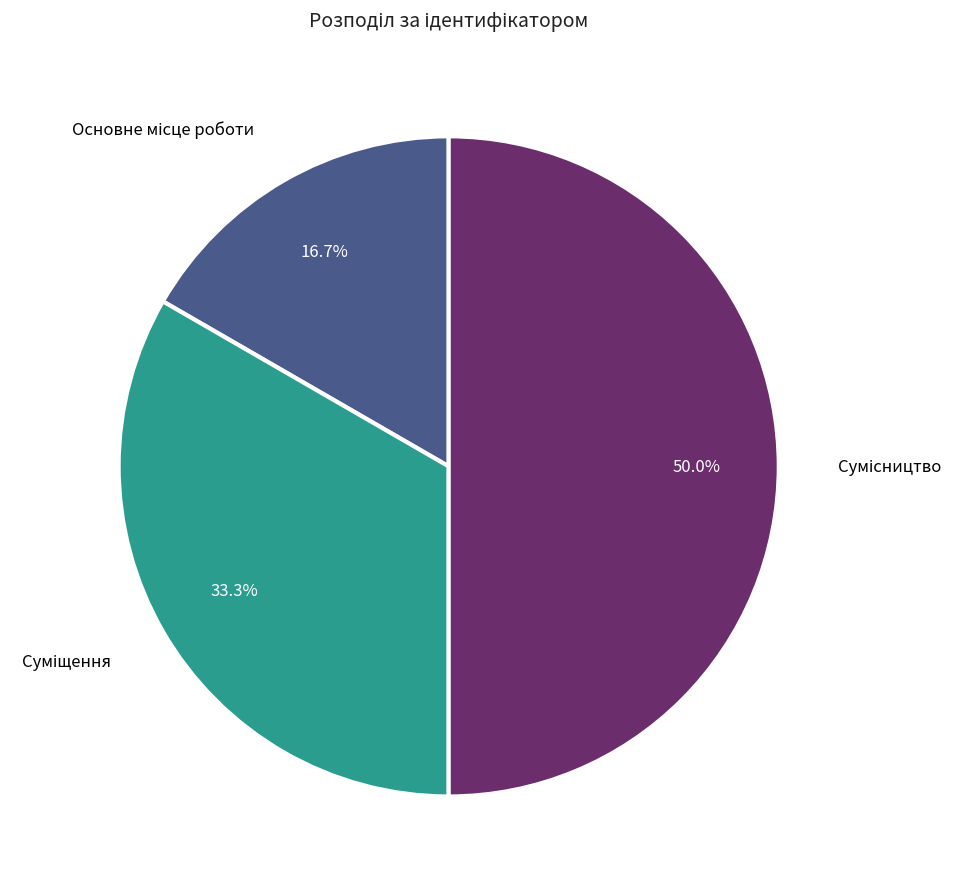

True or false: Основне місце роботи accounts for 17% of the total.

True